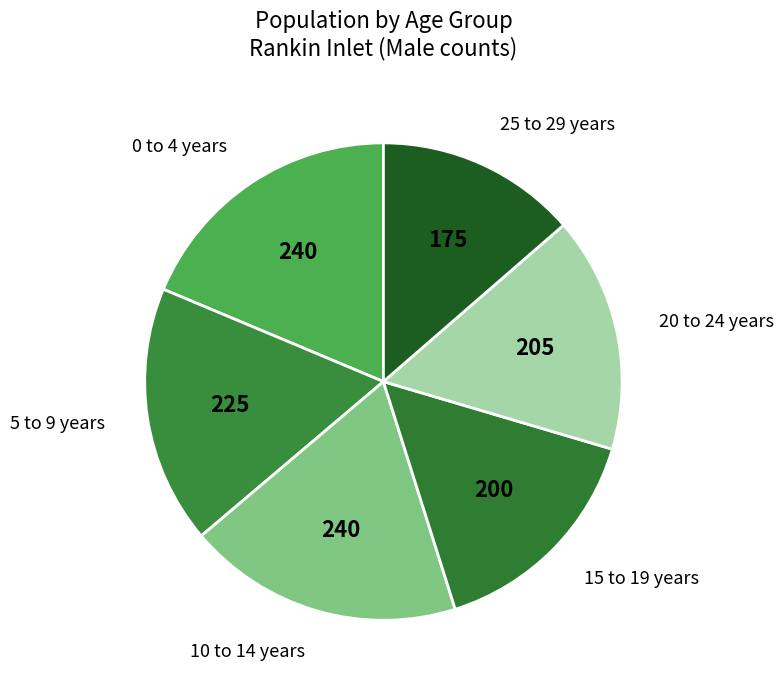

Is the sum of 15 to 19 years and 5 to 9 years greater than half?

No